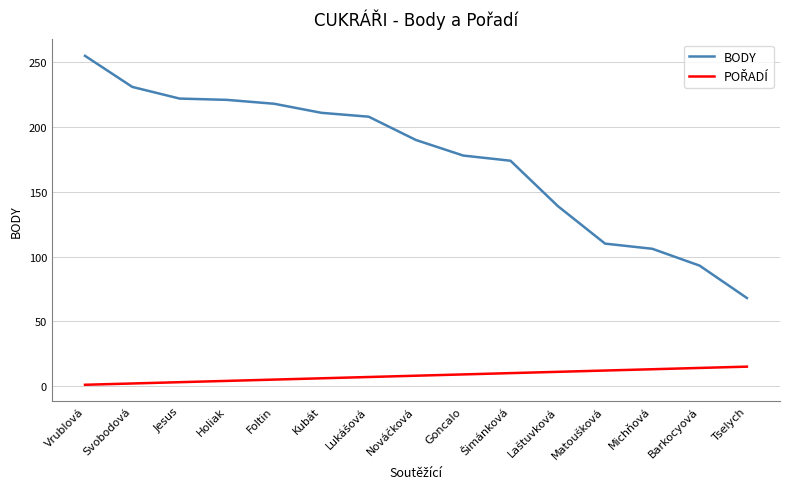

Which series has the largest range (max minus min)?

BODY